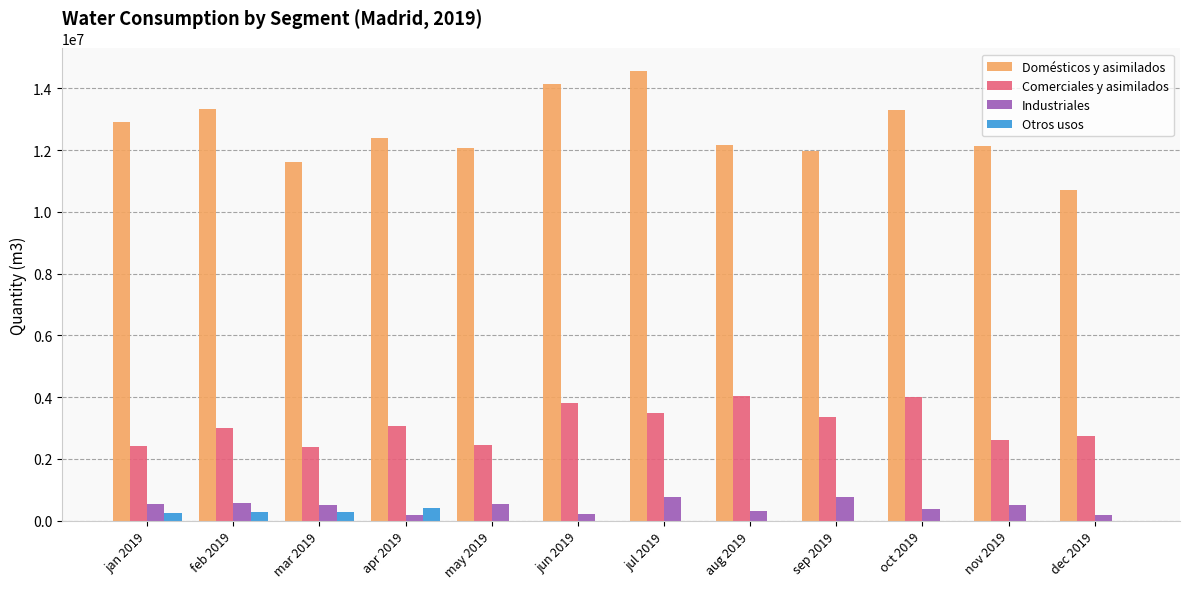

True or false: Domésticos y asimilados has a value of 12400099 at apr 2019.

True